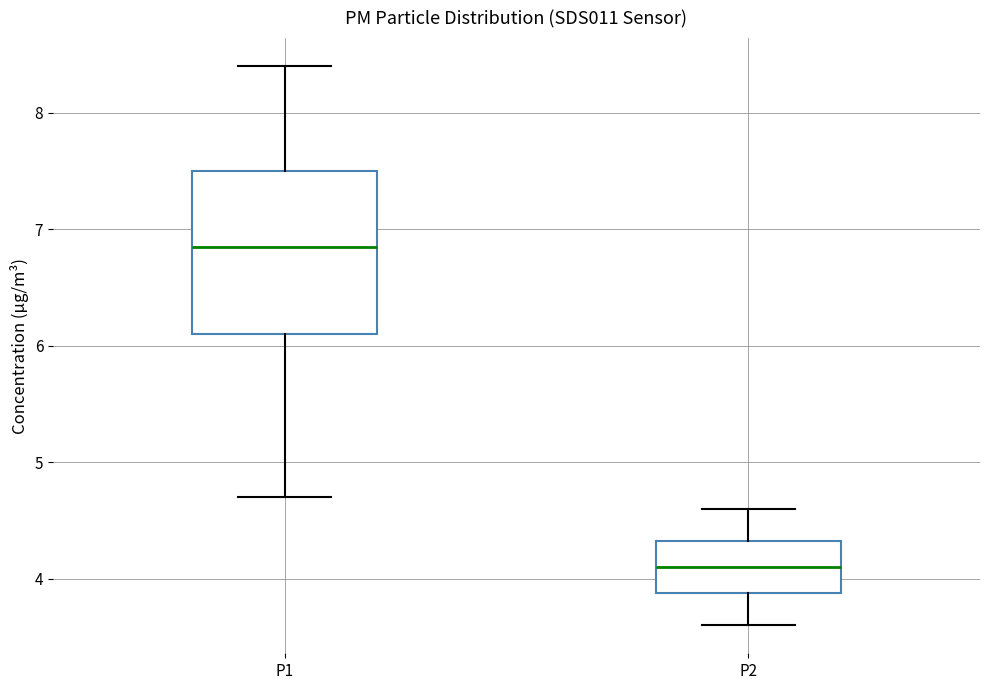

Which box is the tallest, from its lower edge to its upper edge?

P1